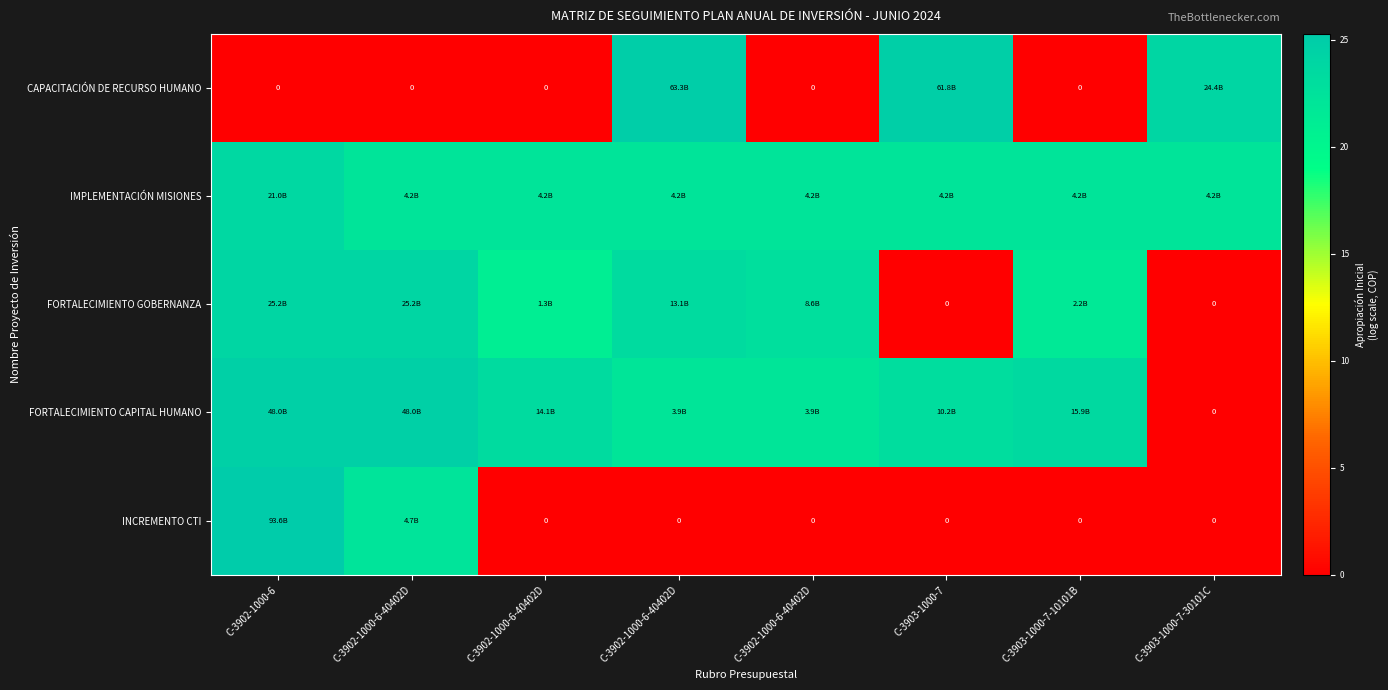

List the series in order of their peak value, lowest first.

IMPLEMENTACIÓN MISIONES, FORTALECIMIENTO GOBERNANZA, FORTALECIMIENTO CAPITAL HUMANO, CAPACITACIÓN DE RECURSO HUMANO, INCREMENTO CTI